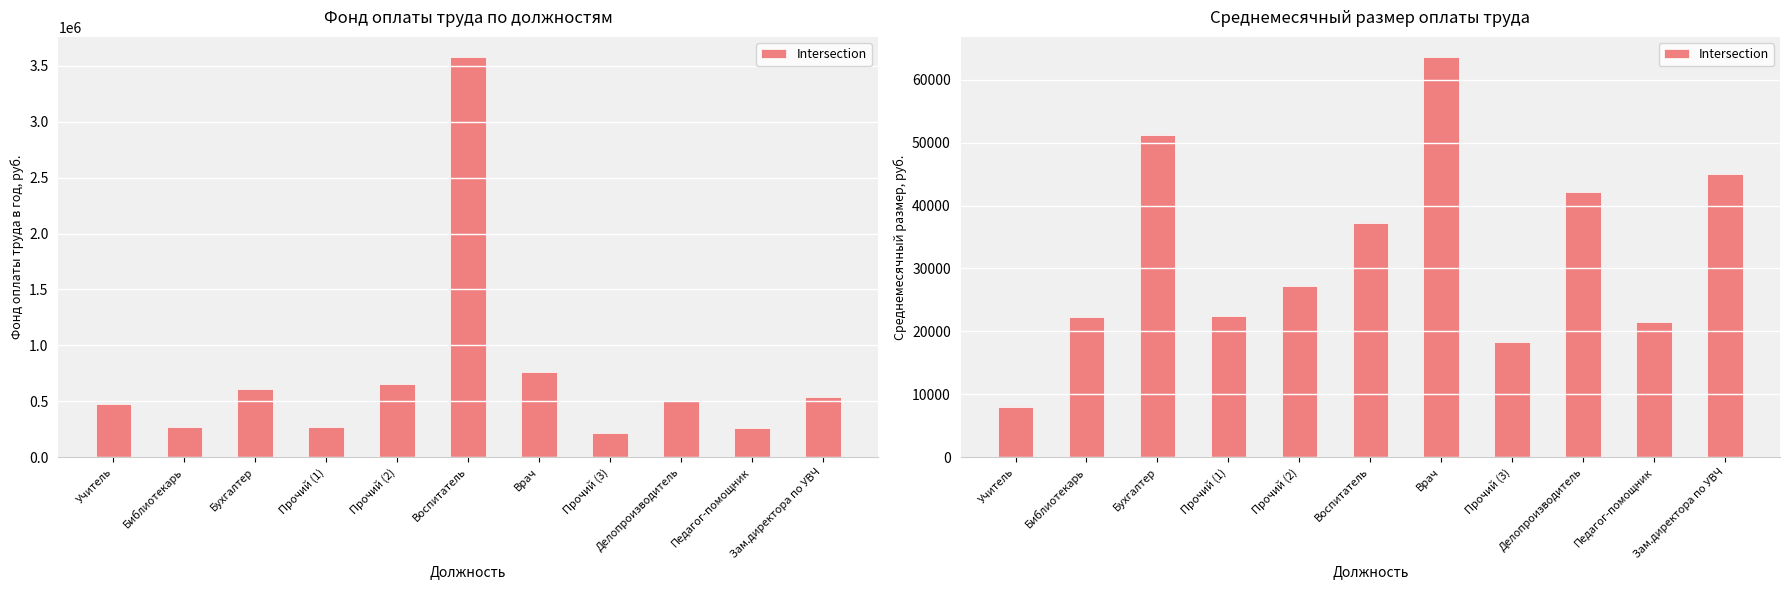

Reading left to right, what are all the values shown in this chart?

Учитель=8000.0	Библиотекарь=22242.0	Бухгалтер=51143.0	Прочий (1)=22445.5	Прочий (2)=27242.0	Воспитатель=37296.2	Врач=63619.9	Прочий (3)=18242.0	Делопроизводитель=42137.3	Педагог-помощник=21429.9	Зам.директора по УВЧ=44953.0